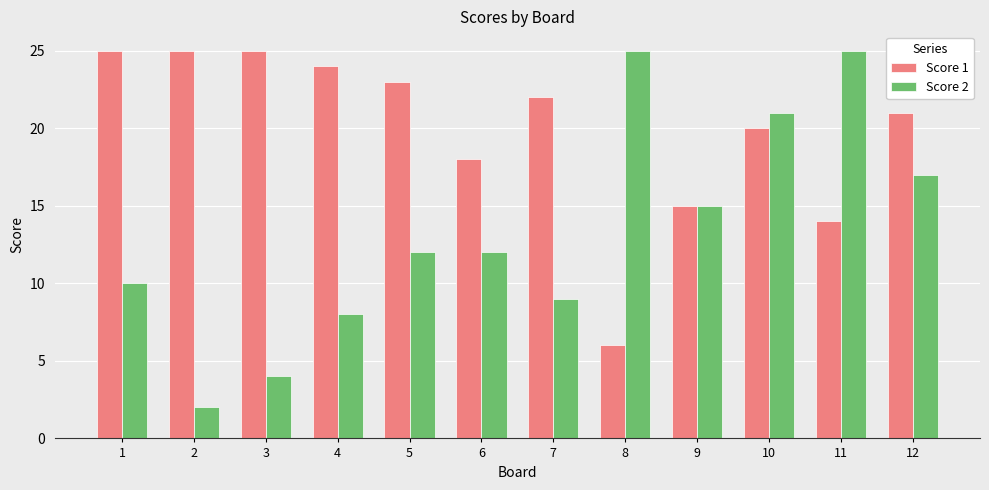

At 6, list the series in order from largest to smallest.

Score 1, Score 2